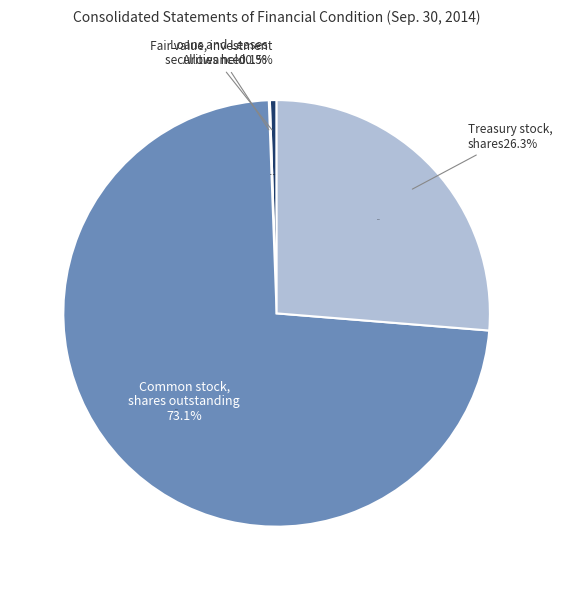

How many segments does this pie chart have?

4